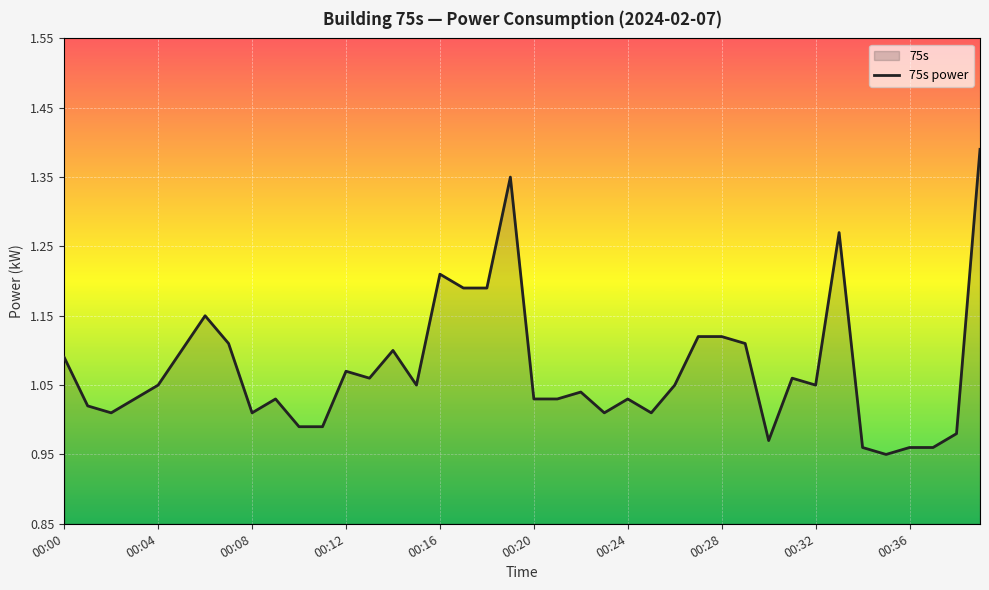

What is the sum of all values?

42.9